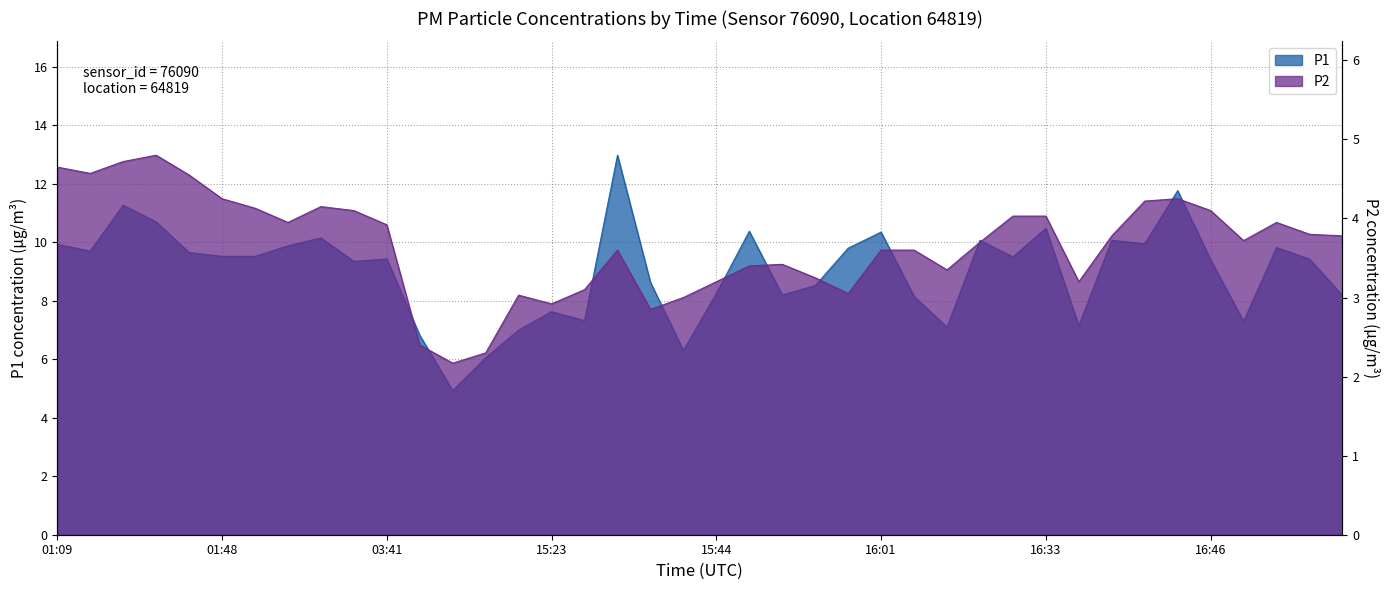

Is it true that P1 equals 10.4 at 15:46?

True